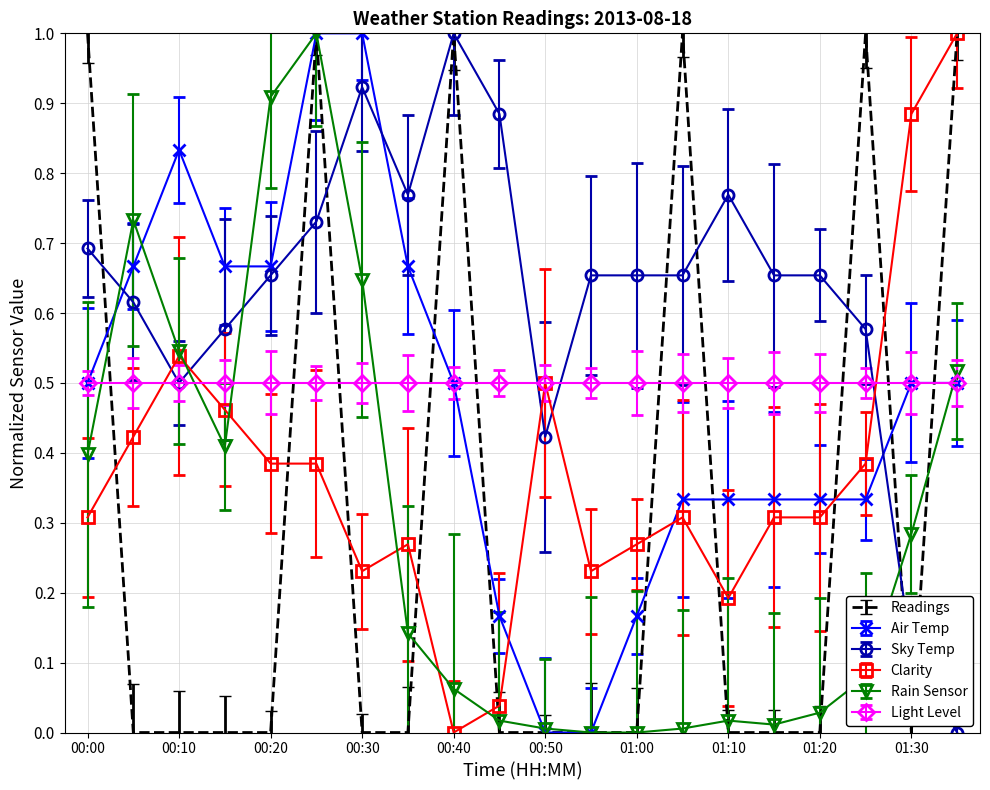

How many Air Temp values are between 0 and 1?

20